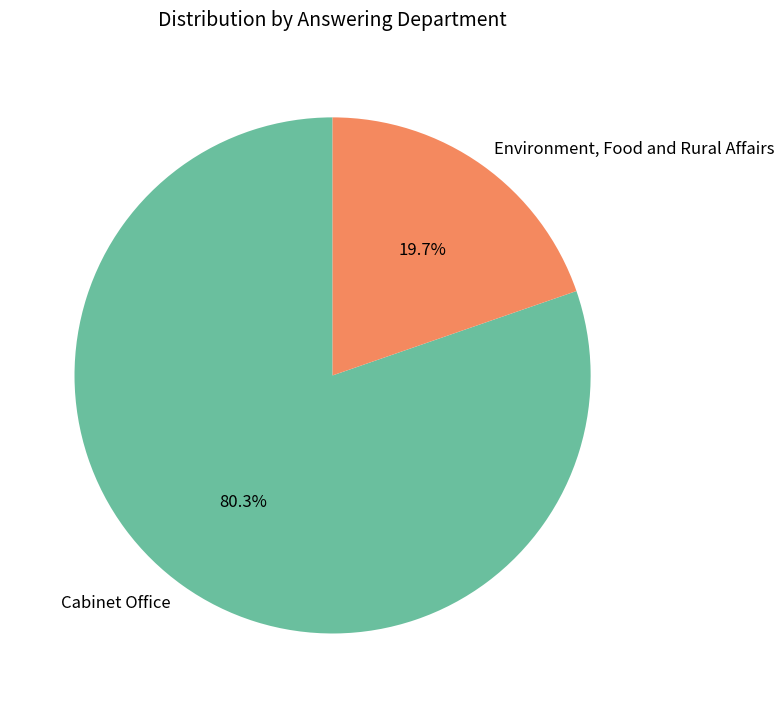

Does Cabinet Office represent more than half of the total?

Yes